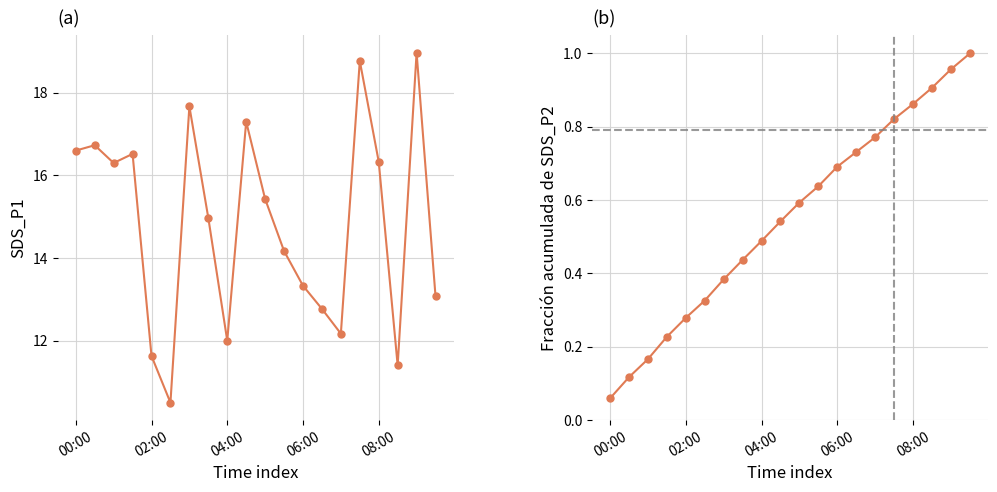

Is it true that SDS_P2 cumulative equals 0.3 at 17?

False